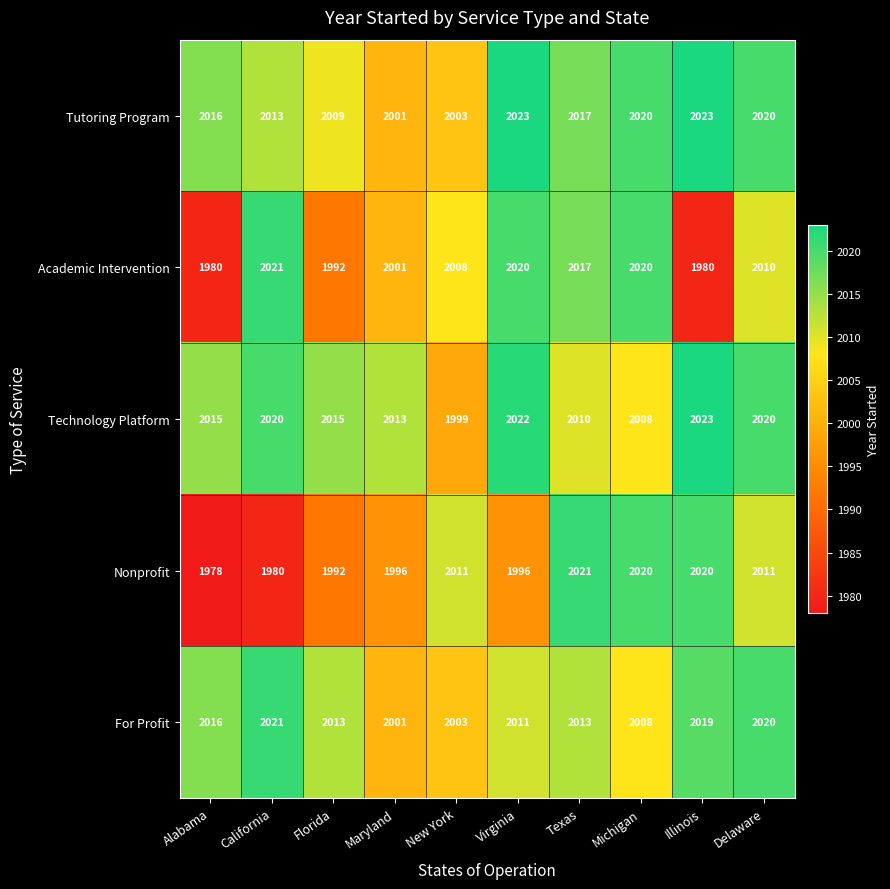

What is the minimum value for For Profit?

2001